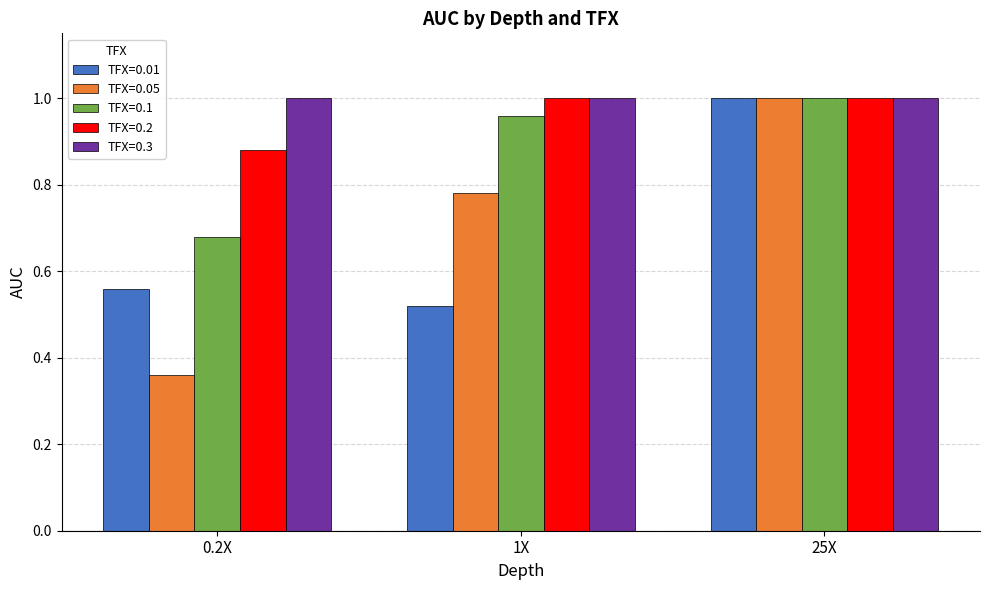

What is the sum of the TFX=0.2 values at 0.2X and 1X?

1.9